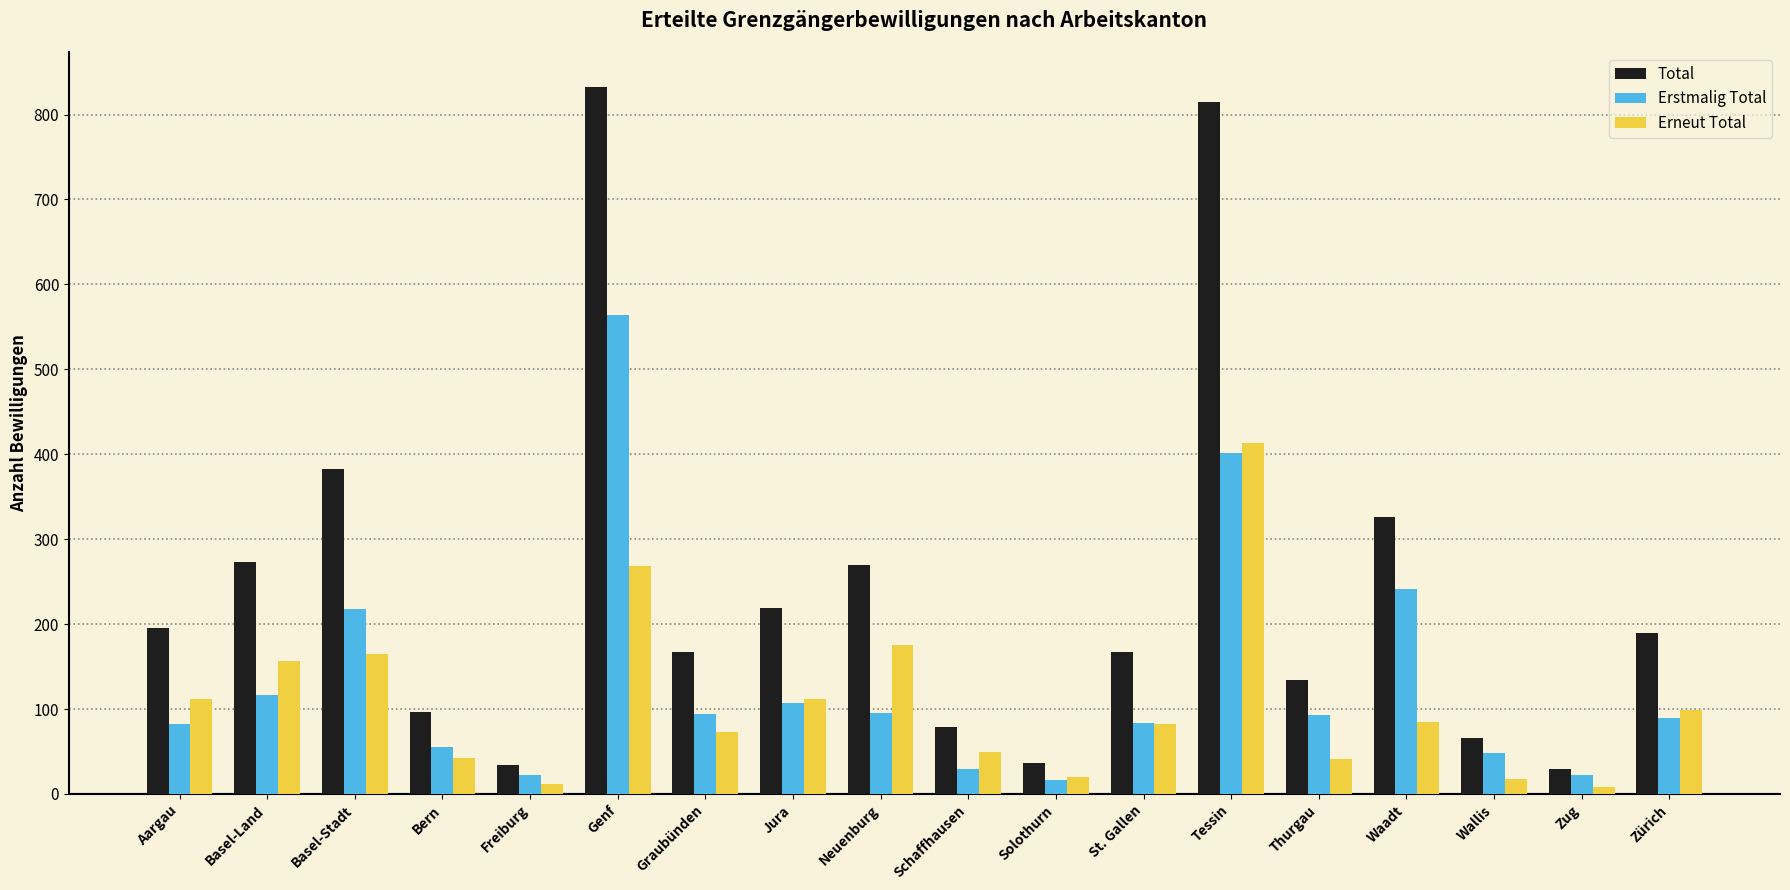

How many values in the Erneut Total series are below 85?

9